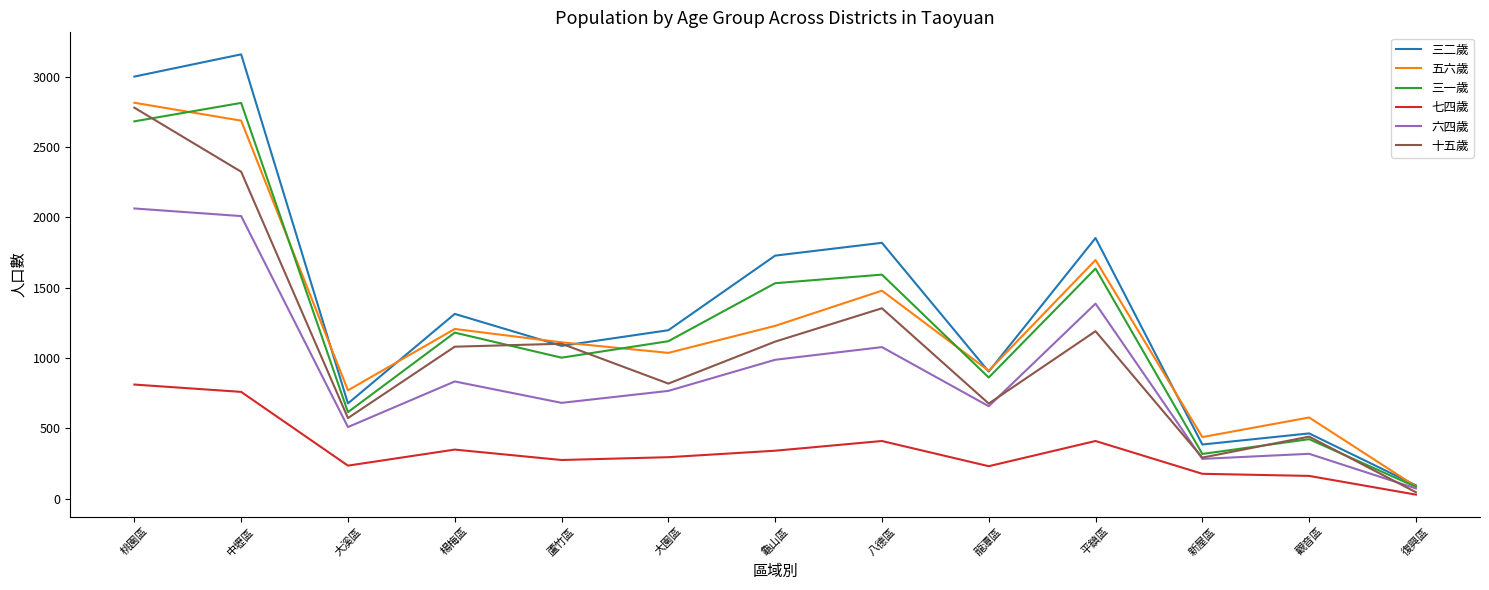

Which label corresponds to the largest value in the chart?

中壢區